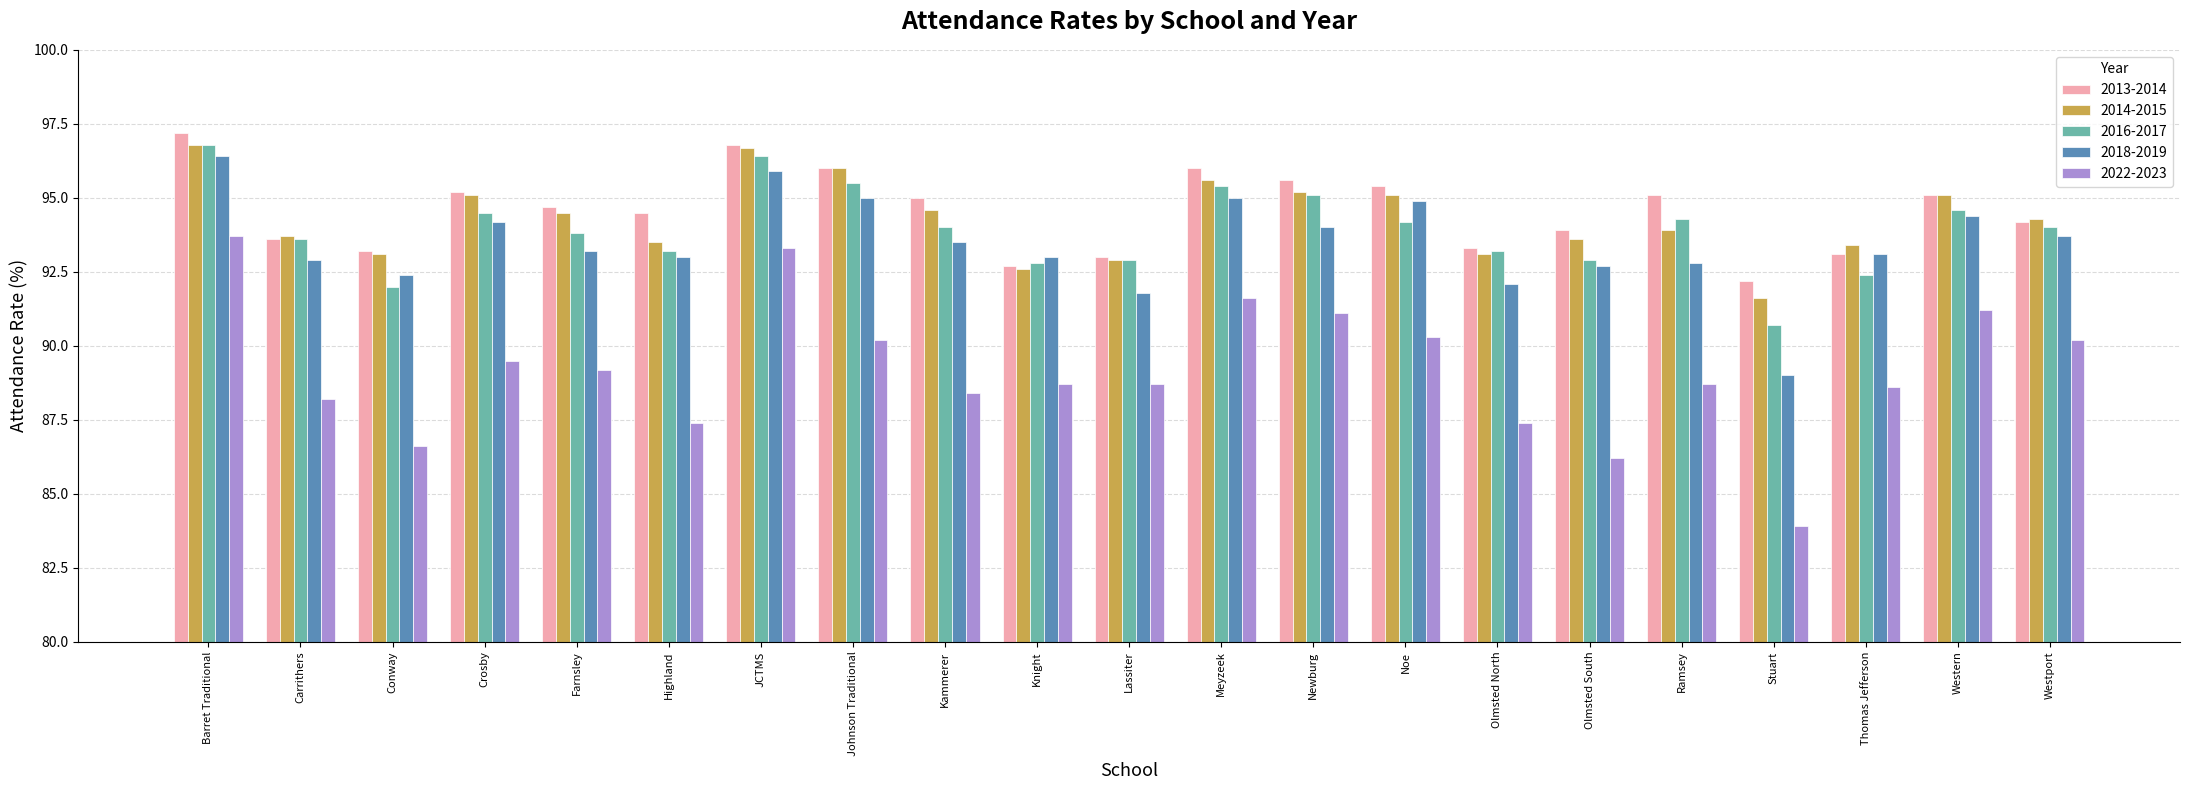

At which label is 2022-2023 closest to 88?

Carrithers